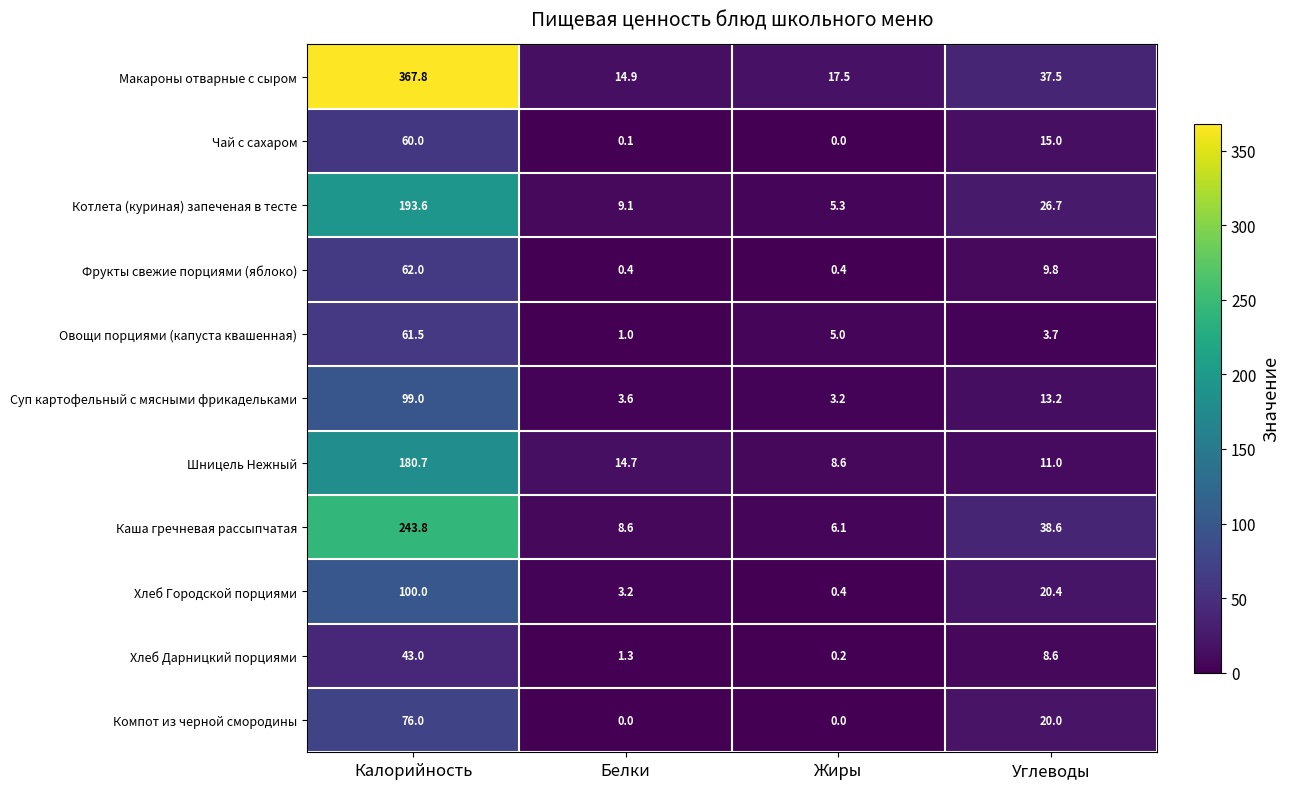

True or false: Суп картофельный с мясными фрикадельками has a value of 4.8 at Белки.

False